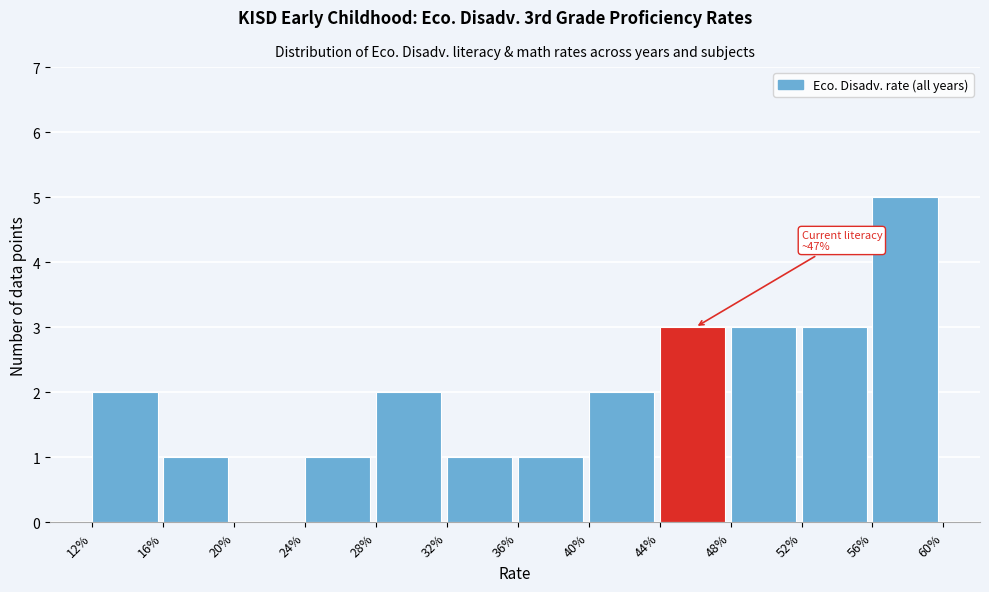

Reading right to left, list all the values displayed in this chart.

56%=5	52%=3	48%=3	44%=3	40%=2	36%=1	32%=1	28%=2	24%=1	20%=0	16%=1	12%=2